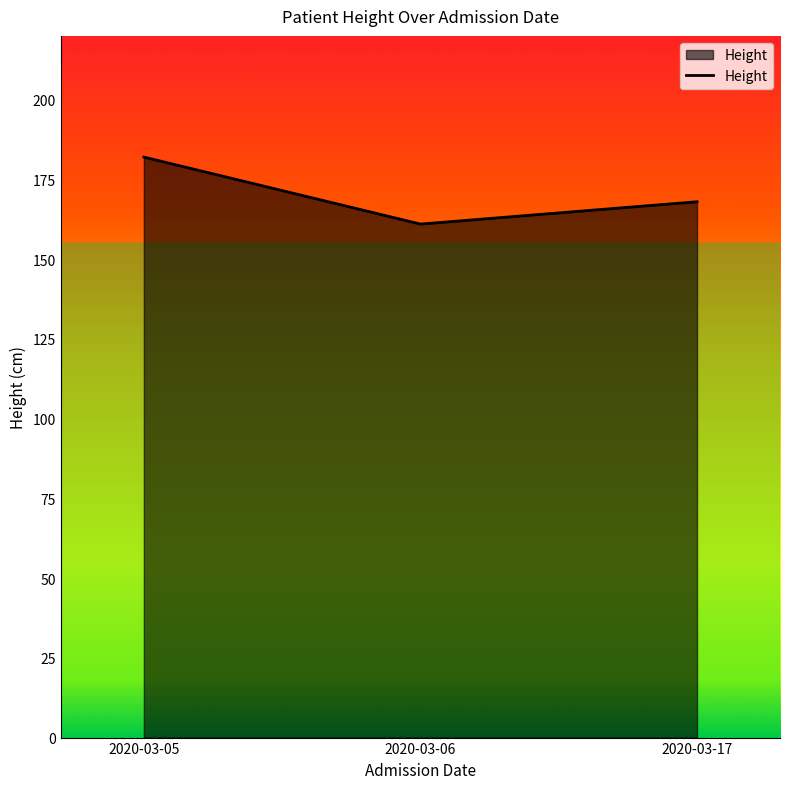

How many values are below 168?

1